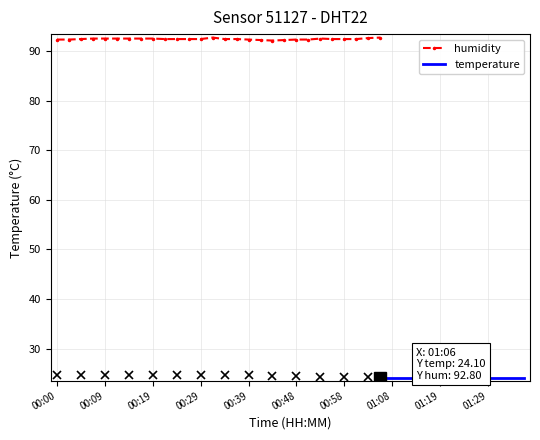

Rank the series at 00:48 from lowest to highest value.

temperature, humidity